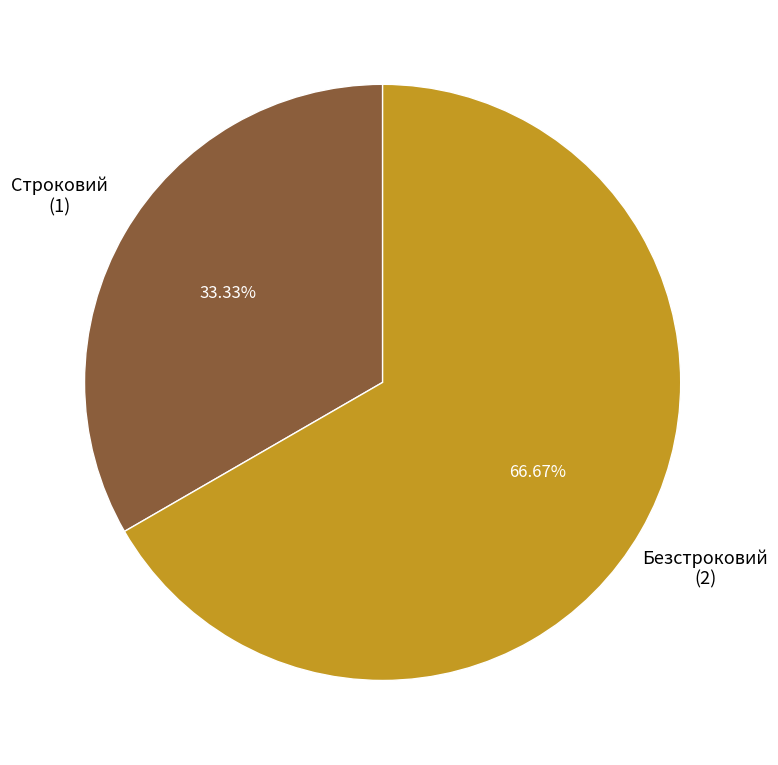

Is there a majority slice in this chart?

Yes